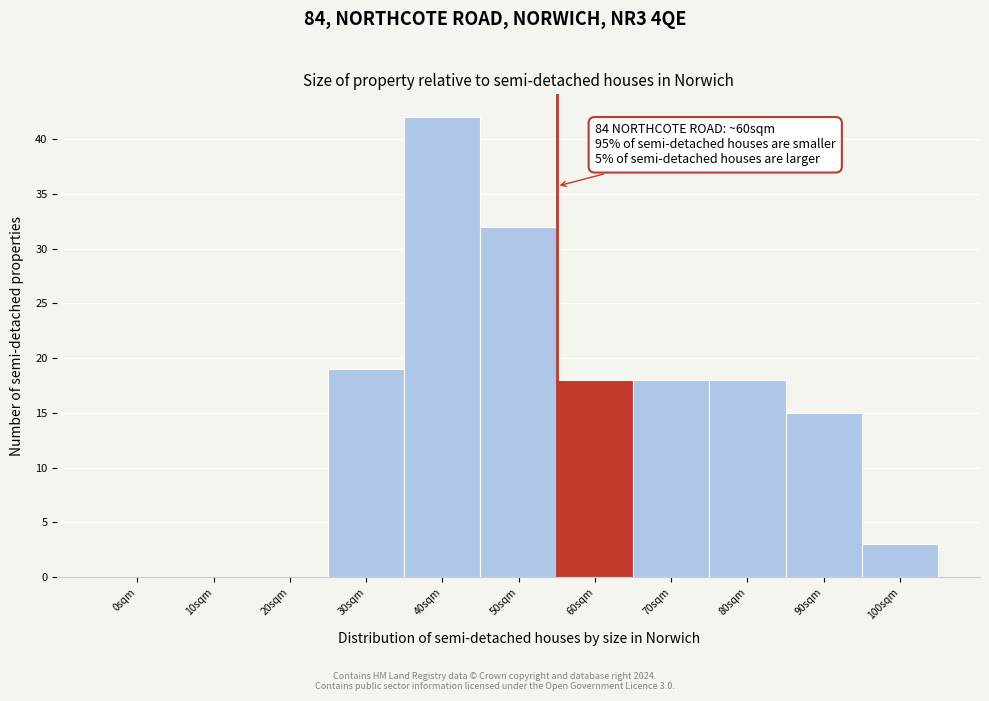

Reading right to left, transcribe all the data shown in this chart.

100sqm=3	90sqm=15	80sqm=18	70sqm=18	60sqm=18	50sqm=32	40sqm=42	30sqm=19	20sqm=0	10sqm=0	0sqm=0